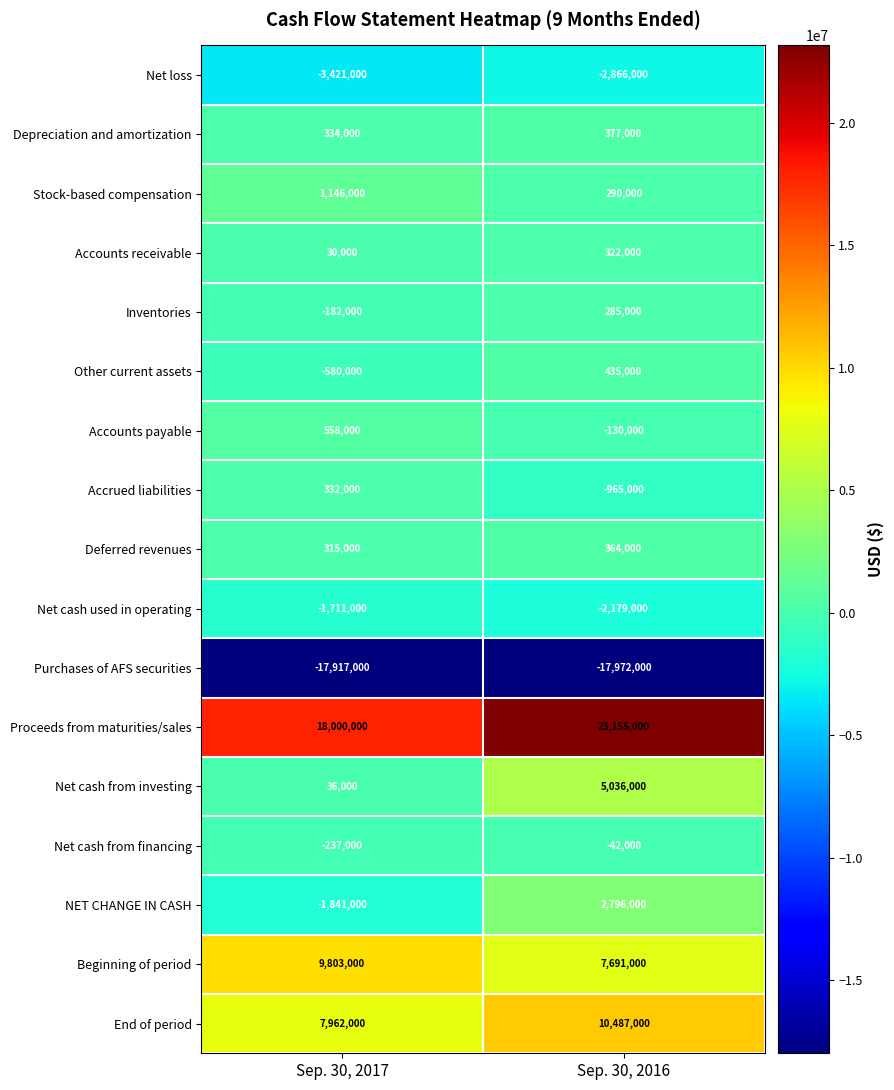

Rank the series at Sep. 30, 2016 from lowest to highest value.

Purchases of AFS securities, Net loss, Net cash used in operating, Accrued liabilities, Accounts payable, Net cash from financing, Inventories, Stock-based compensation, Accounts receivable, Deferred revenues, Depreciation and amortization, Other current assets, NET CHANGE IN CASH, Net cash from investing, Beginning of period, End of period, Proceeds from maturities/sales